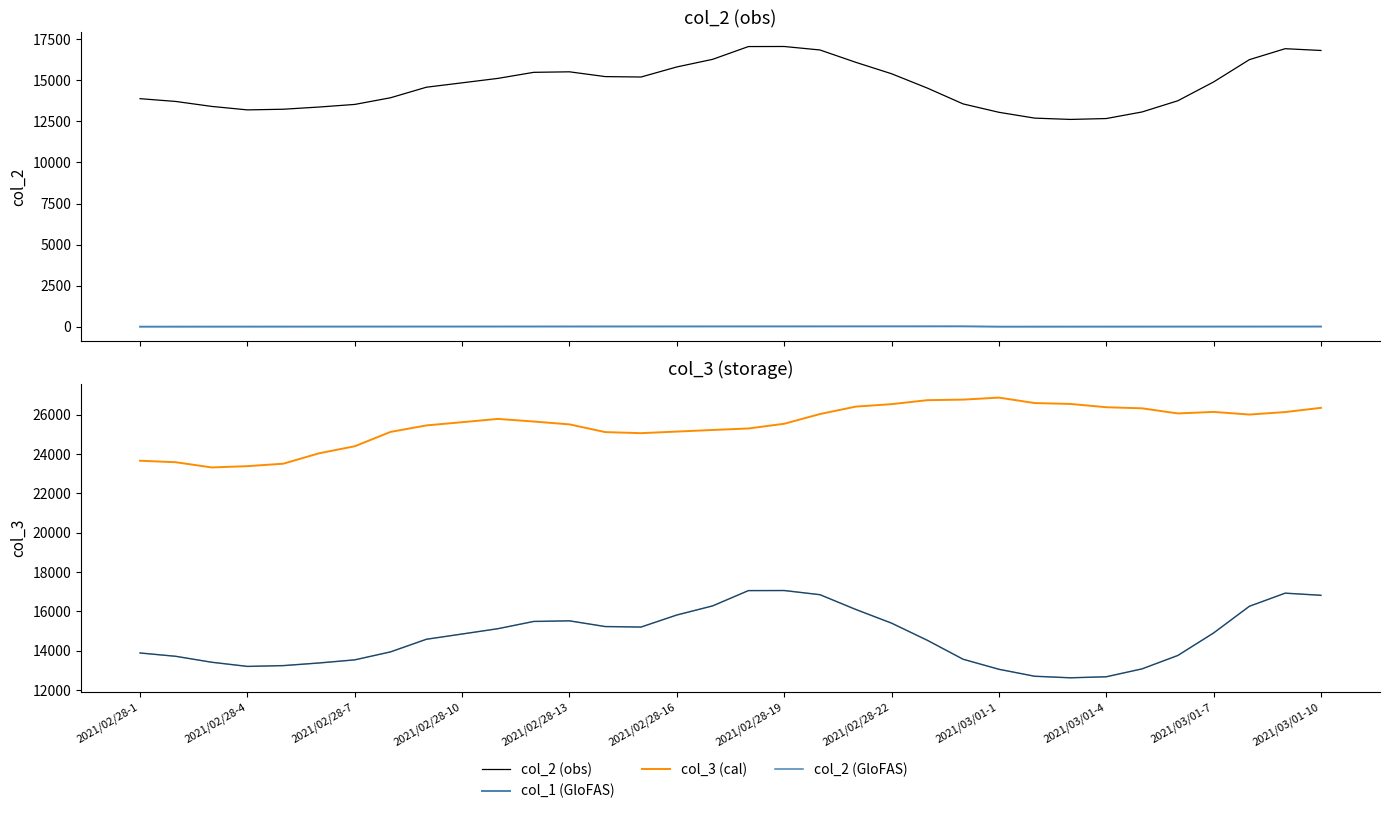

At how many categories does at least one series exceed 24897?

27